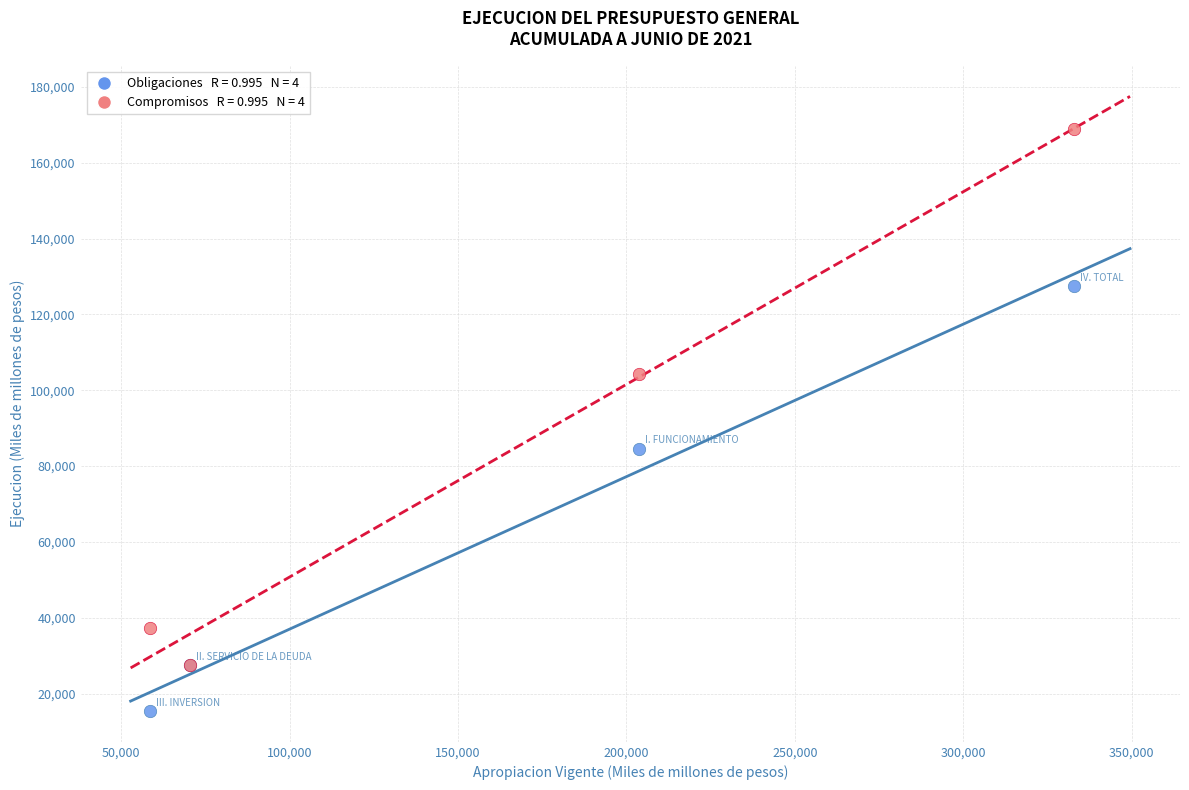

Across all series, what Y value is closest to 92208?

84570.3